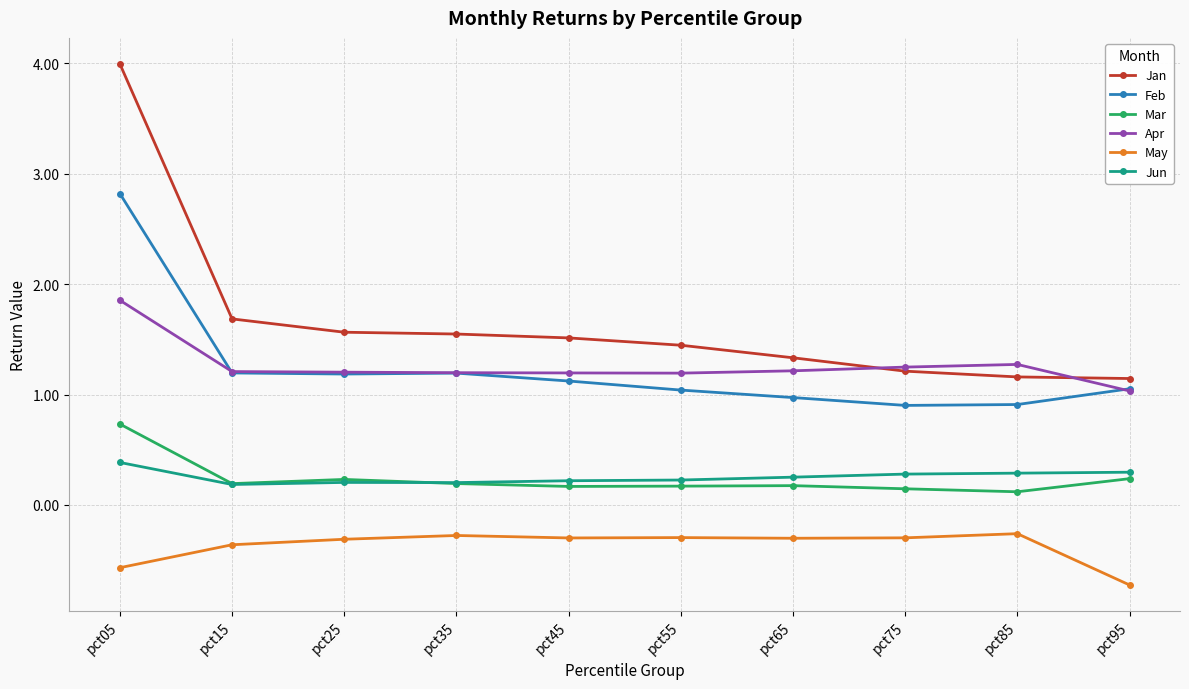

What is the sum of all Feb values?

12.4